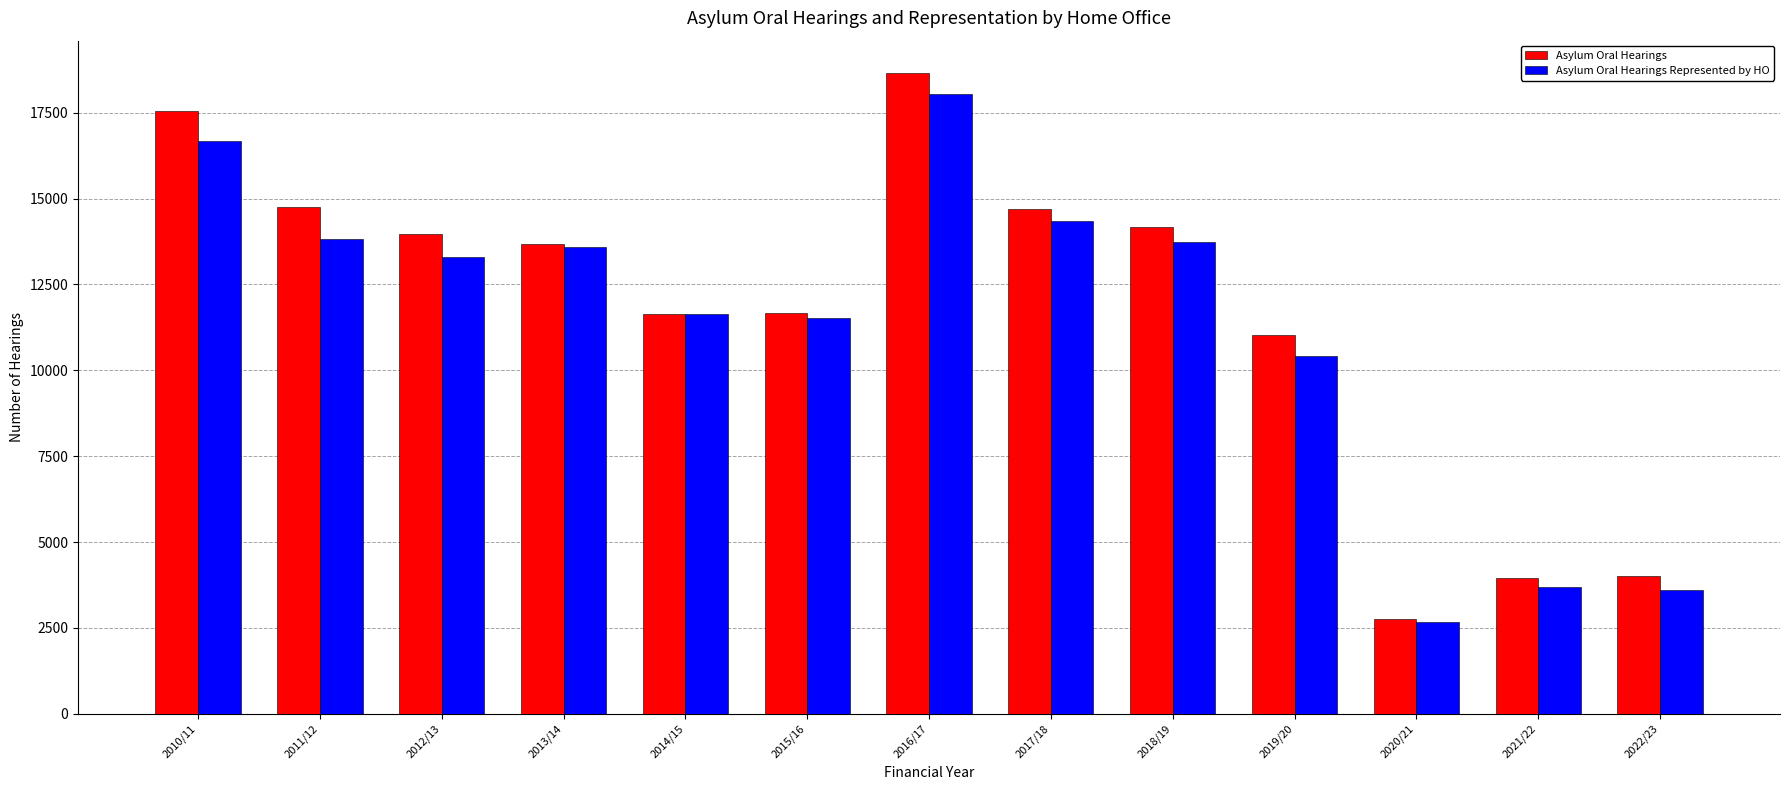

What is the average value of the Asylum Oral Hearings Represented by HO series?

11313